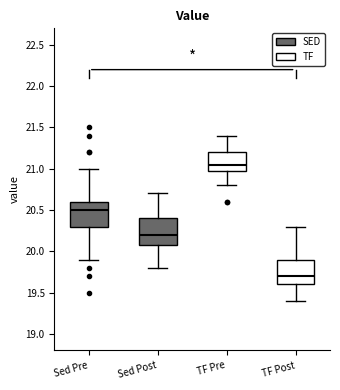

Which box's median line is the highest?

TF Pre